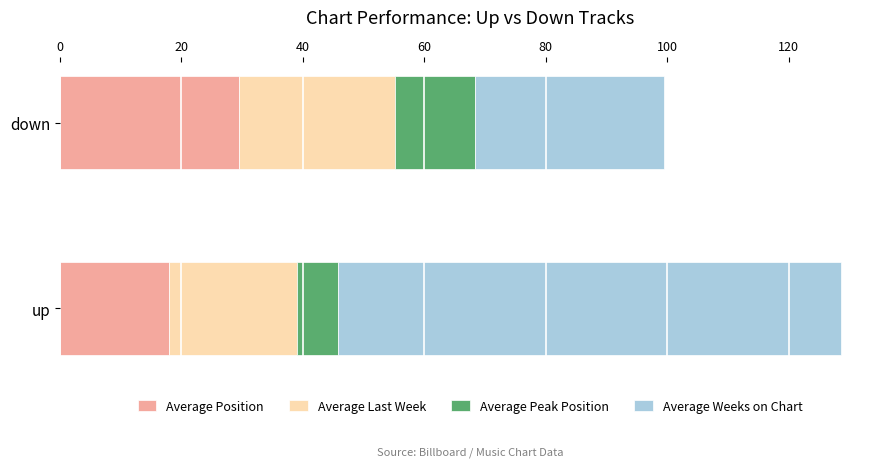

At which category is the sum across all series the highest?

up